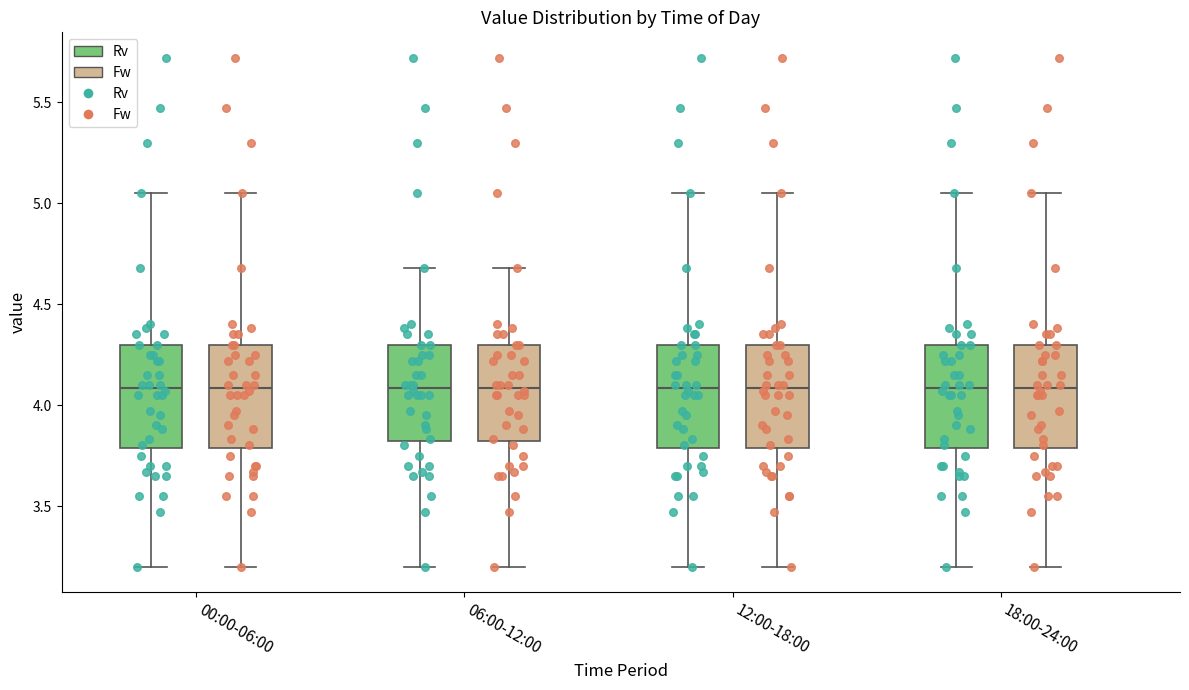

Where does the lower whisker of the box for 00:00-06:00 (Fw) end on the y-axis? The values are not printed on the chart, so give them approximately, as read against the axis.

3.20